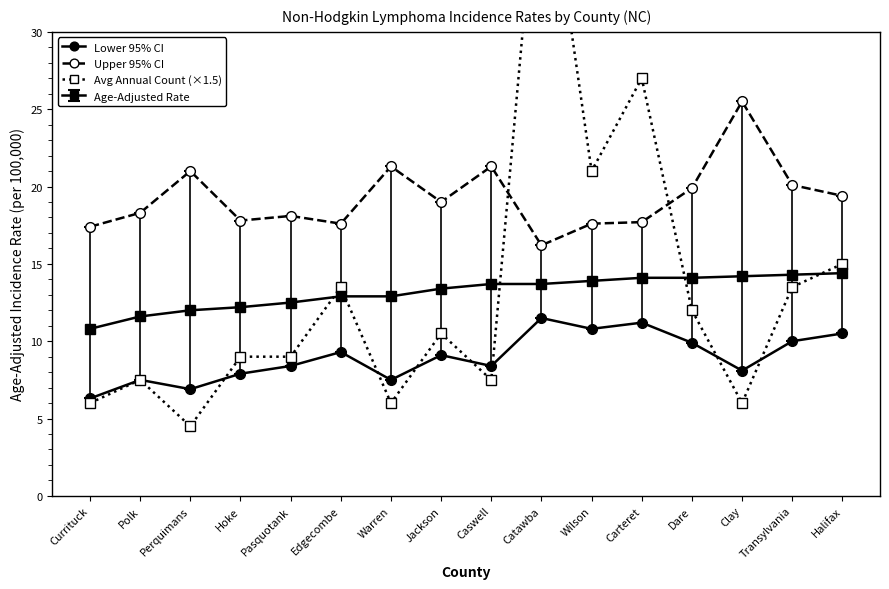

What is the sum of all Lower 95% CI values?

143.3